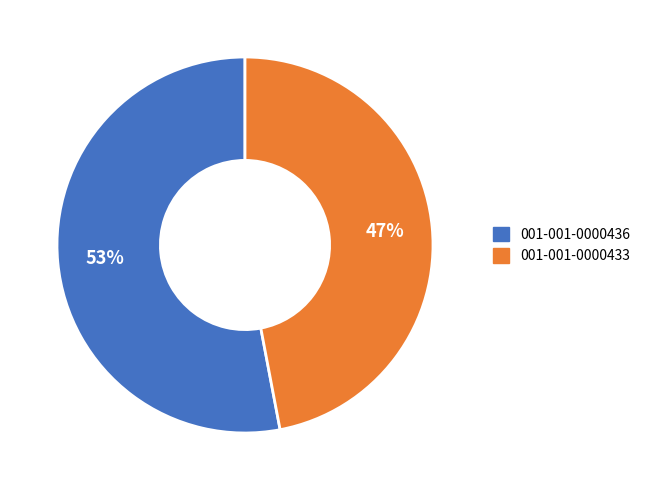

To the nearest percent, what percentage of the pie is 001-001-0000433?

47%